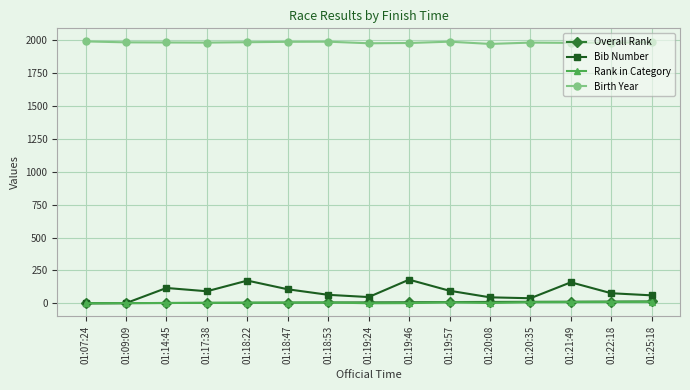

What is the total value across all series at 01:09:09?

1987